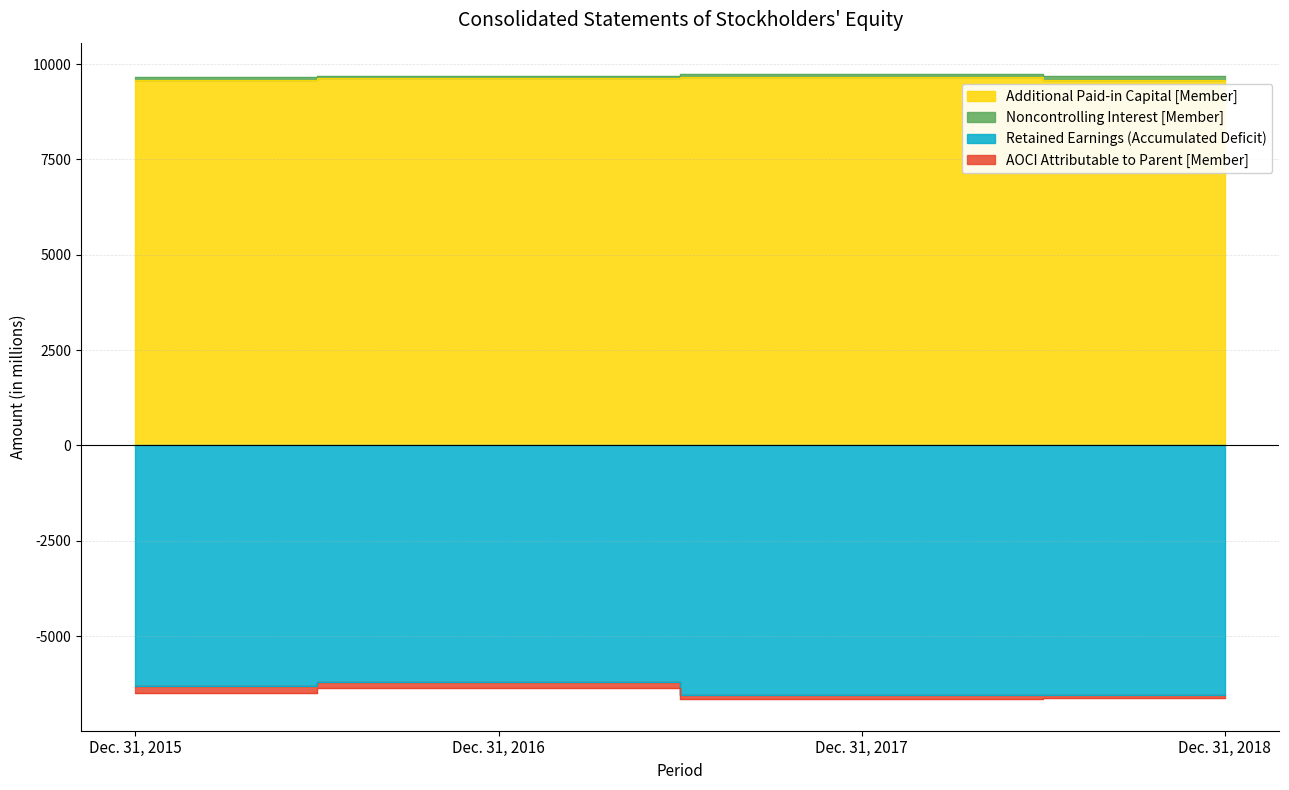

The Retained Earnings (Accumulated Deficit) series shows -6305 at Dec. 31, 2015. True or false?

True